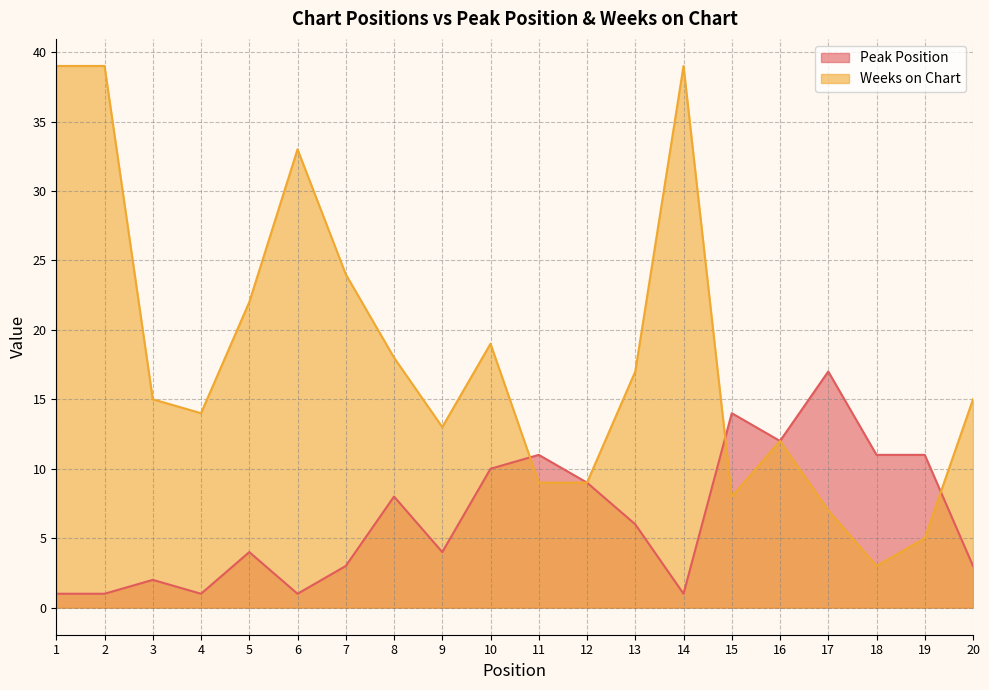

Does the chart display data point markers on the line(s)?

No